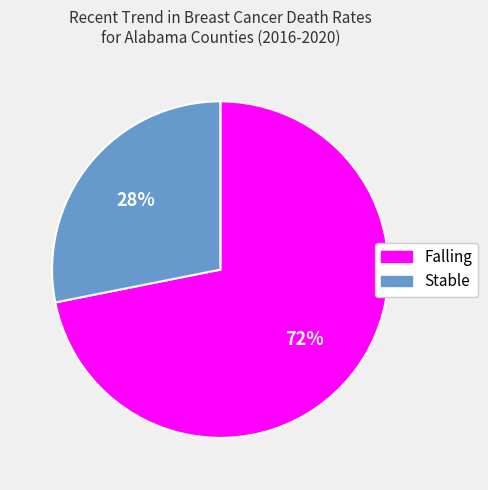

Is there any slice that represents more than half of the pie?

Yes